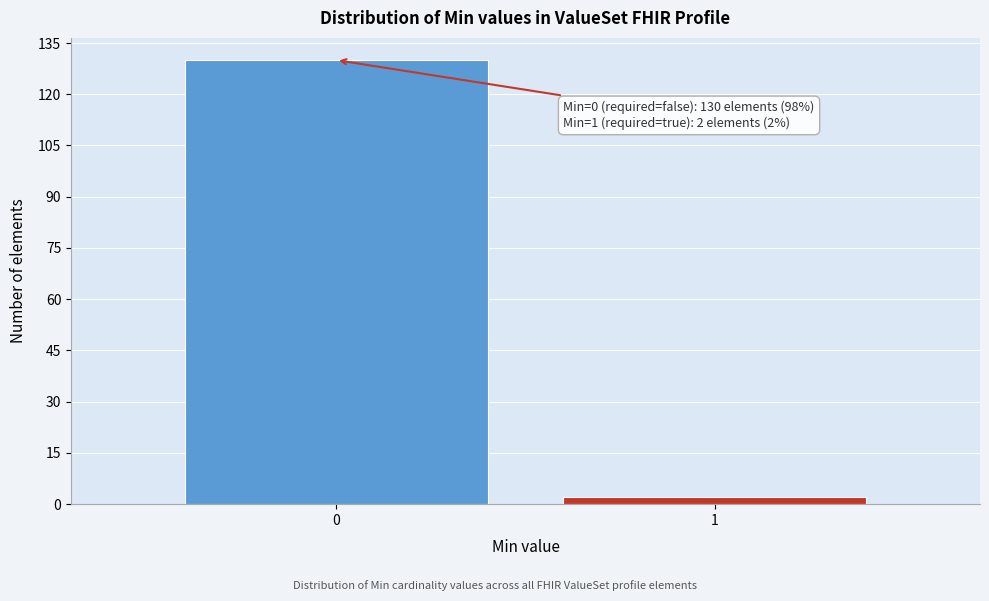

Reading left to right, transcribe all the data shown in this chart.

0=130	1=2